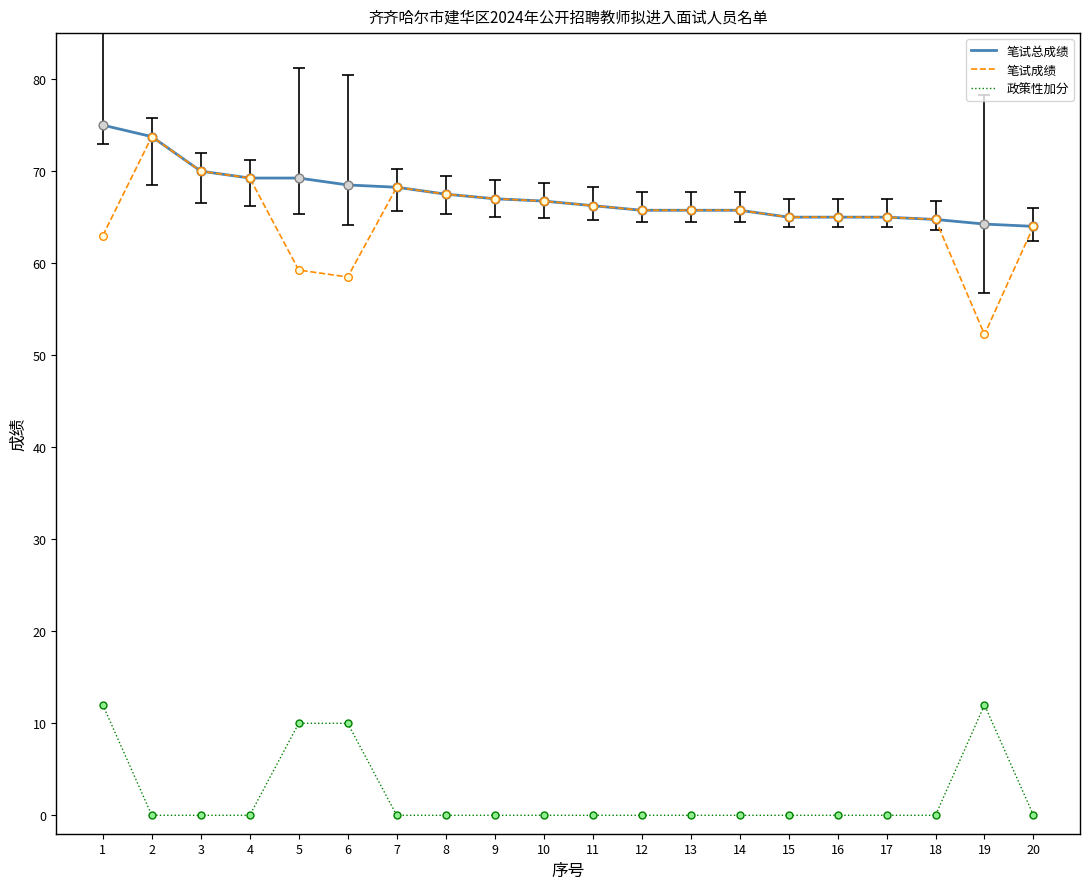

At which category is the sum across all series the highest?

1